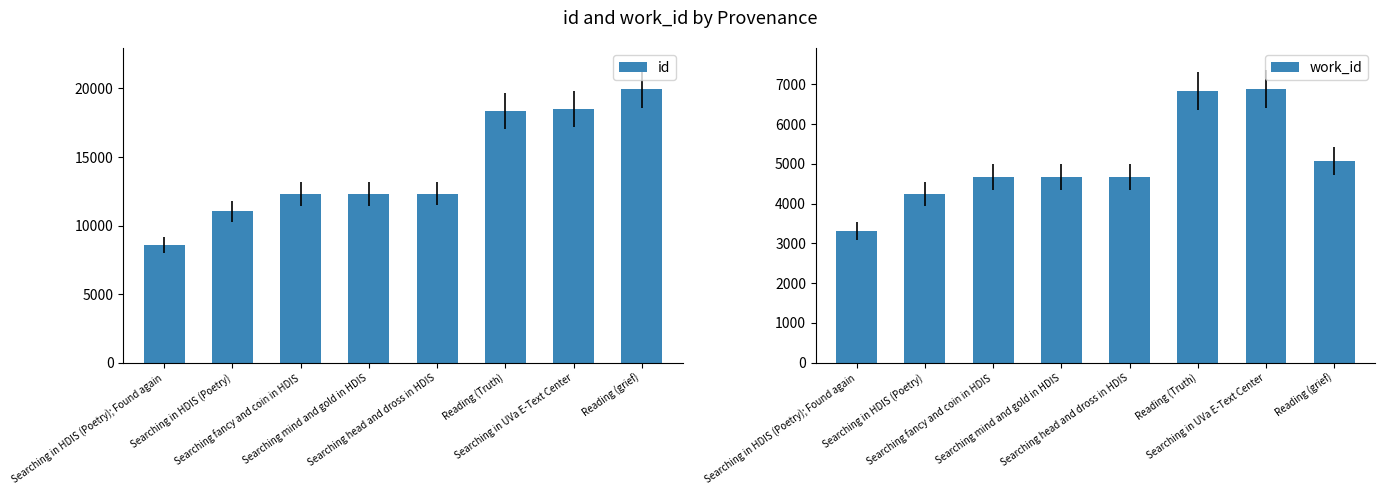

Read the id value at Searching in HDIS (Poetry).

11037